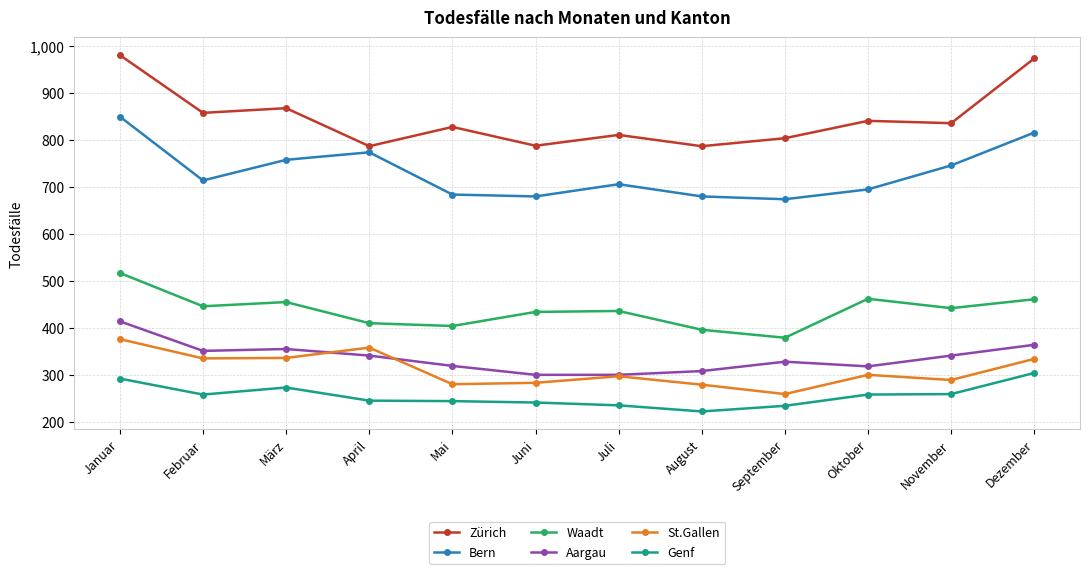

What are all the series names shown in the legend?

Zürich, Bern, Waadt, Aargau, St.Gallen, Genf